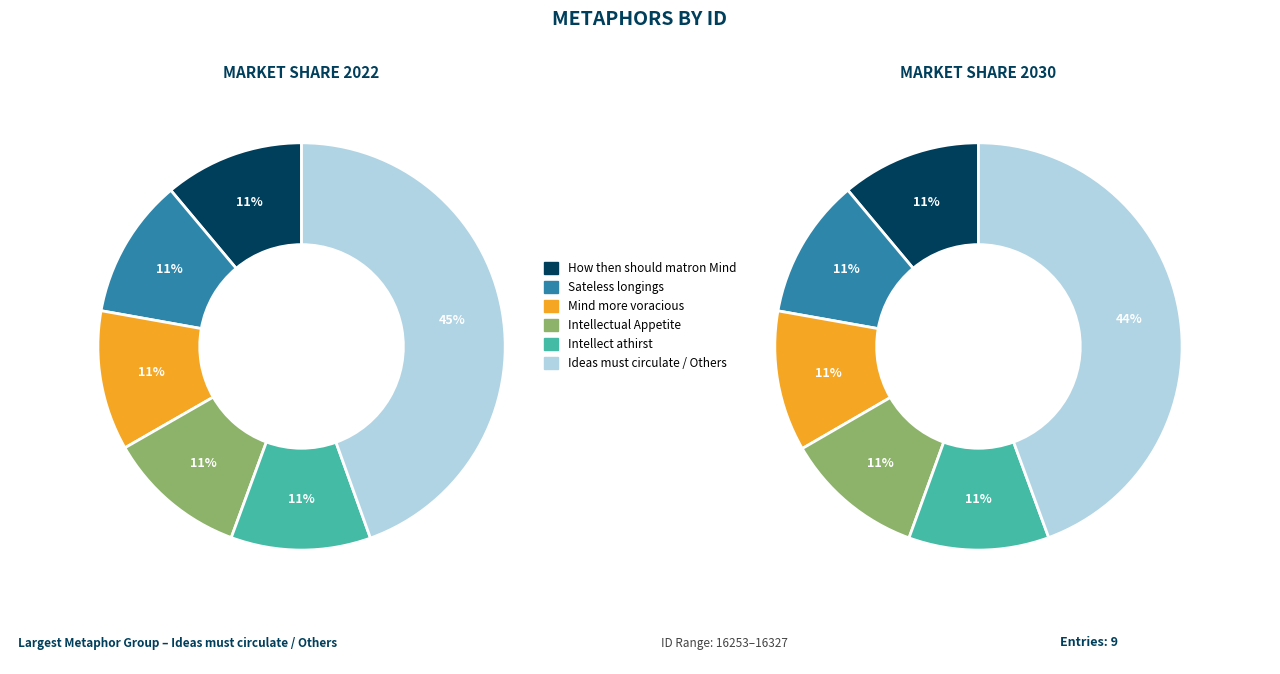

Which category has the smallest portion of the pie?

How then should matron Mind